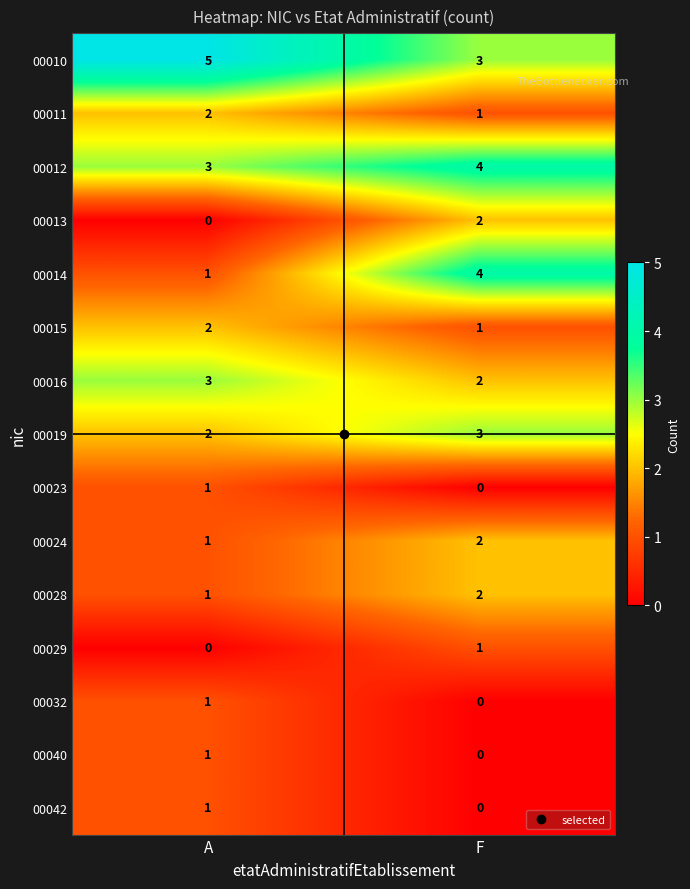

The value of 00013 at A is -1. True or false?

False